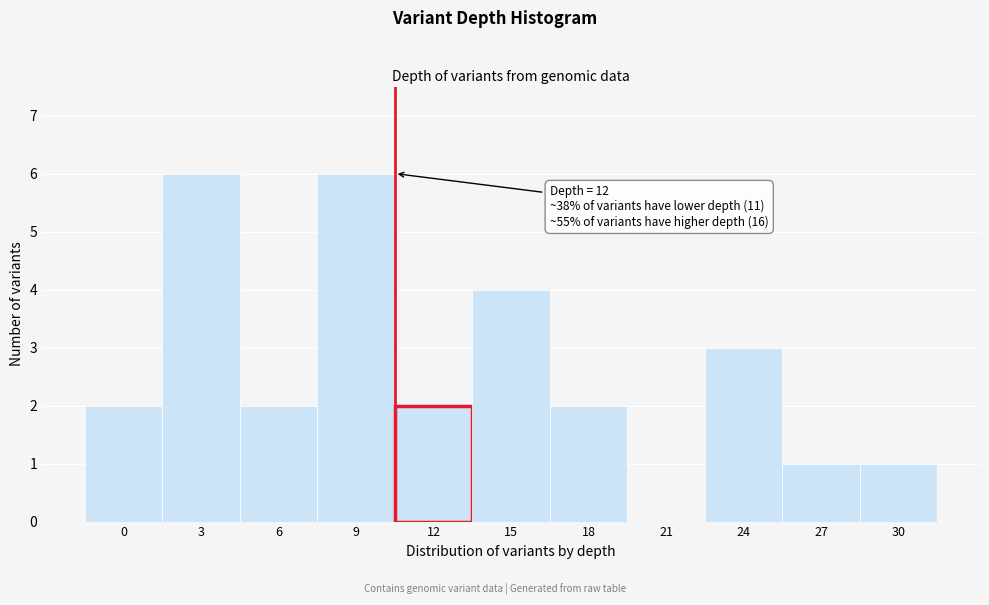

Reading left to right, what are all the values shown in this chart?

0=2	3=6	6=2	9=6	12=2	15=4	18=2	21=0	24=3	27=1	30=1